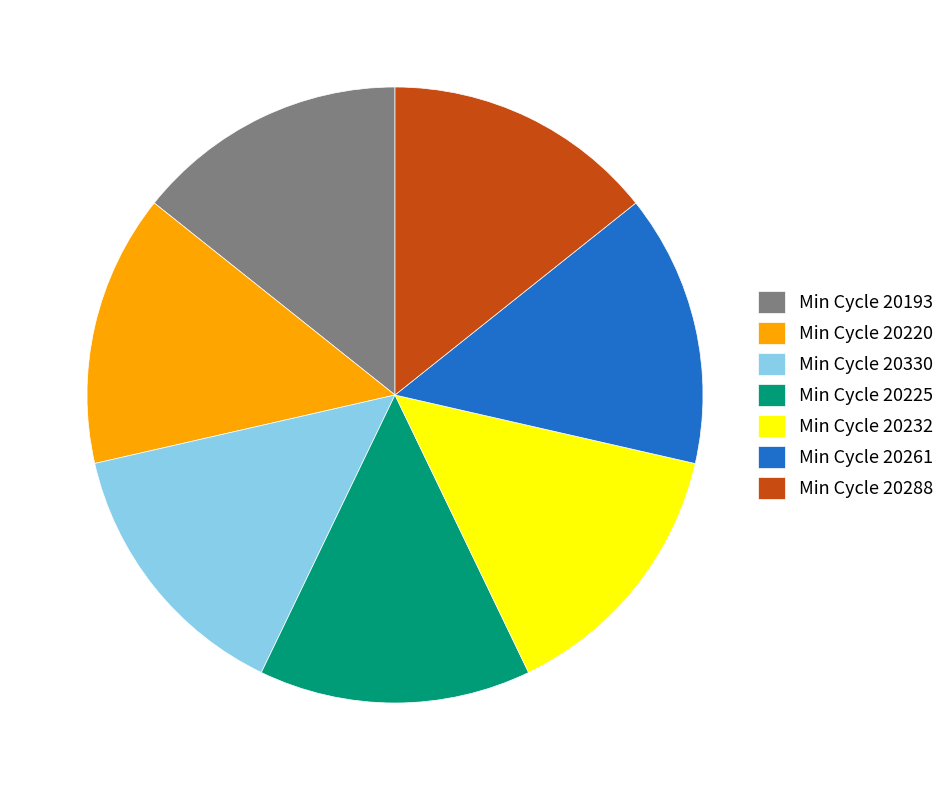

The Min Cycle 20225 slice represents 8% of the pie. True or false?

False